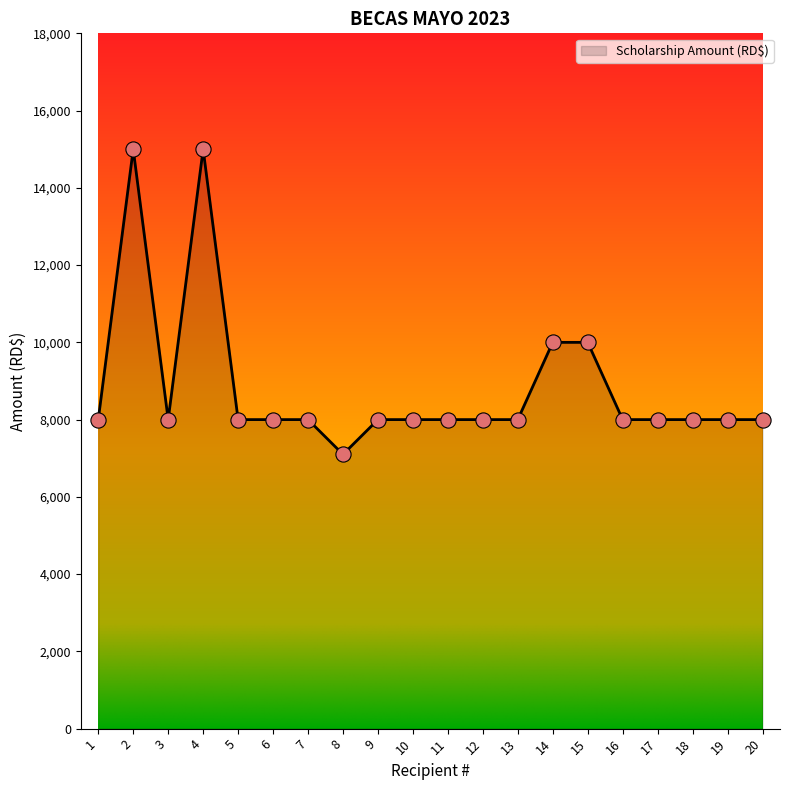

Between 4 and 16, which is larger?

4